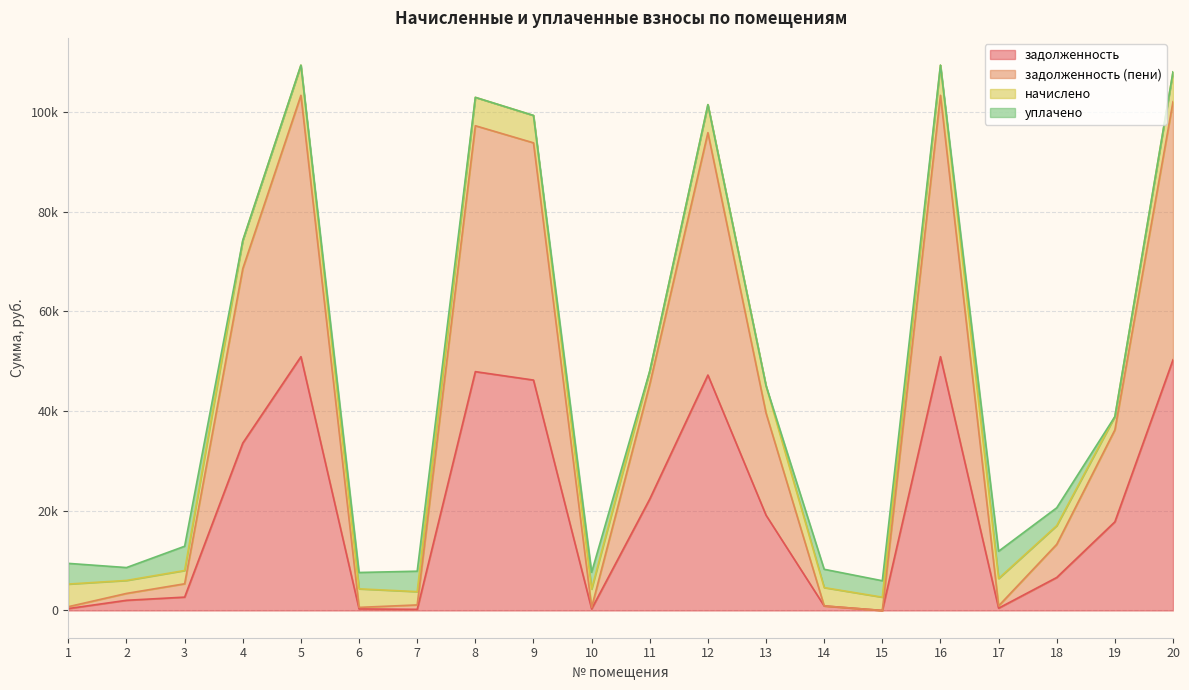

Between 12 and 9, which is larger?

12